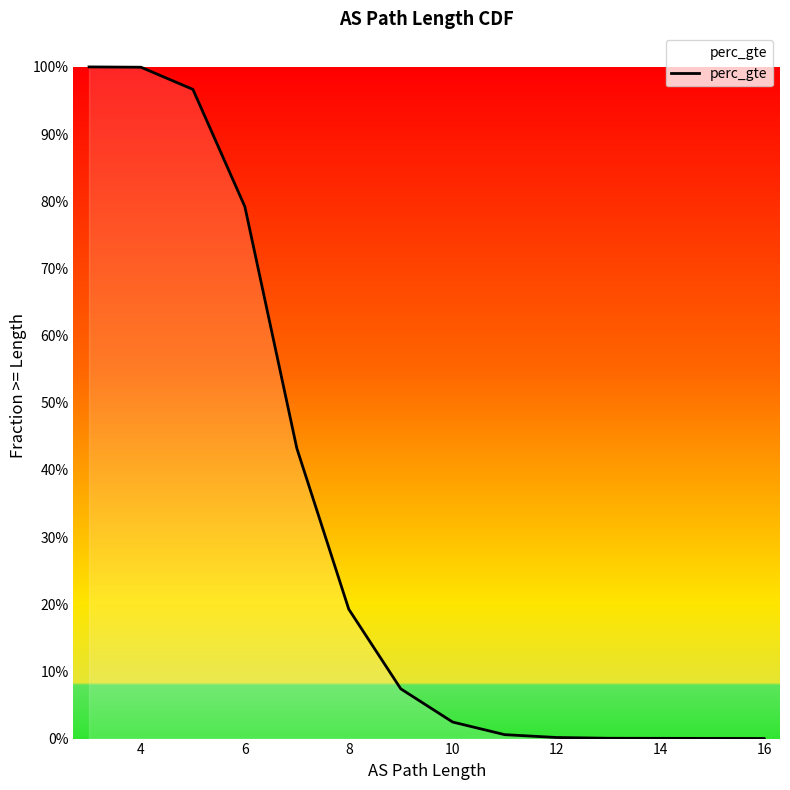

True or false: the data has more than 1 interior local peaks.

False